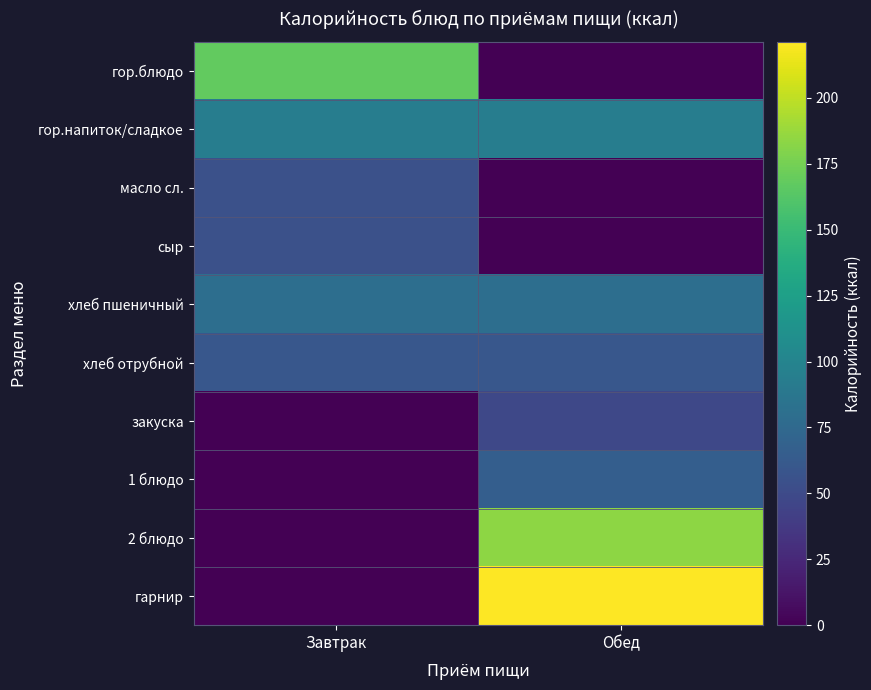

Reading left to right, extract all data points from this chart.

гор.блюдо: Завтрак=168.2	Обед=0.0
гор.напиток/сладкое: Завтрак=94.0	Обед=94.0
масло сл.: Завтрак=54.6	Обед=0.0
сыр: Завтрак=54.6	Обед=0.0
хлеб пшеничный: Завтрак=79.6	Обед=79.6
хлеб отрубной: Завтрак=60.0	Обед=60.0
закуска: Завтрак=0.0	Обед=48.1
1 блюдо: Завтрак=0.0	Обед=66.0
2 блюдо: Завтрак=0.0	Обед=183.8
гарнир: Завтрак=0.0	Обед=221.2